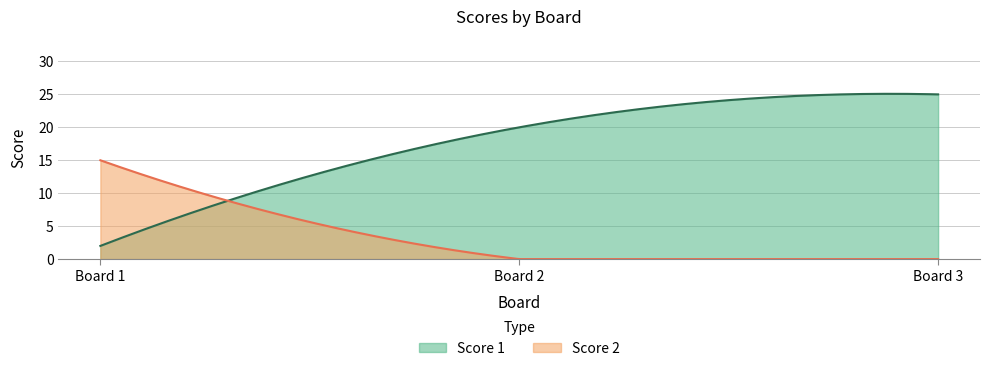

What is the total value across all series at 3?

25